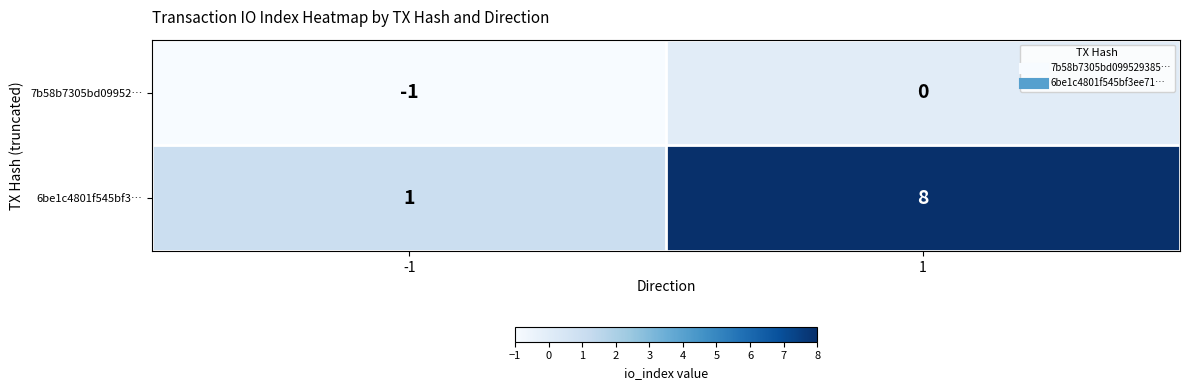

Which series has the largest total across all categories?

6be1c4801f545bf3…